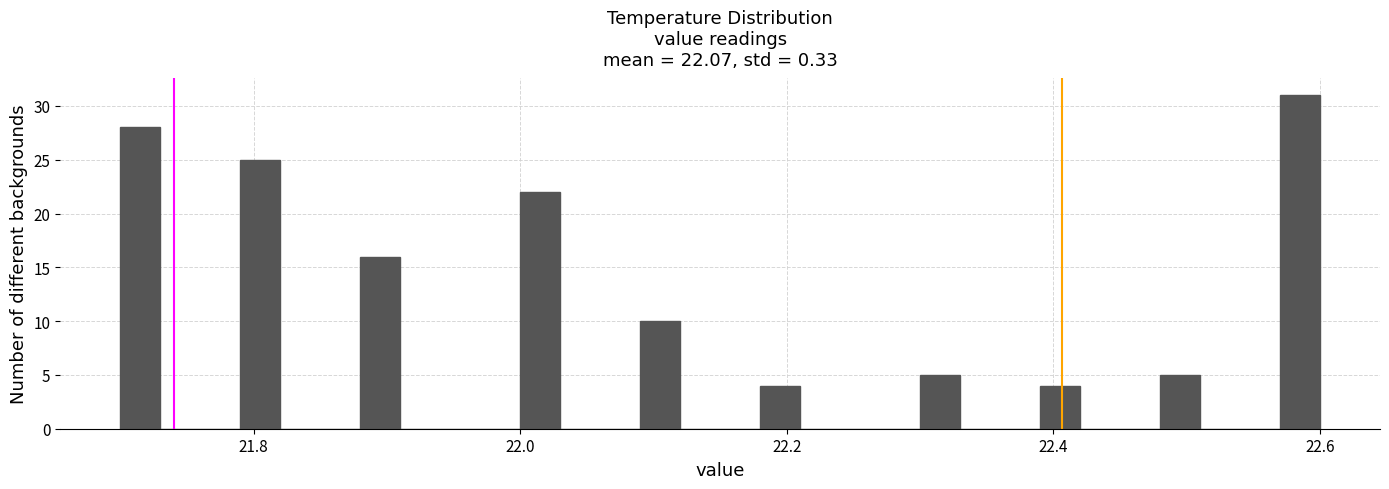

Read against the x-axis, roughly where is the centre of the tallest bar?

22.58